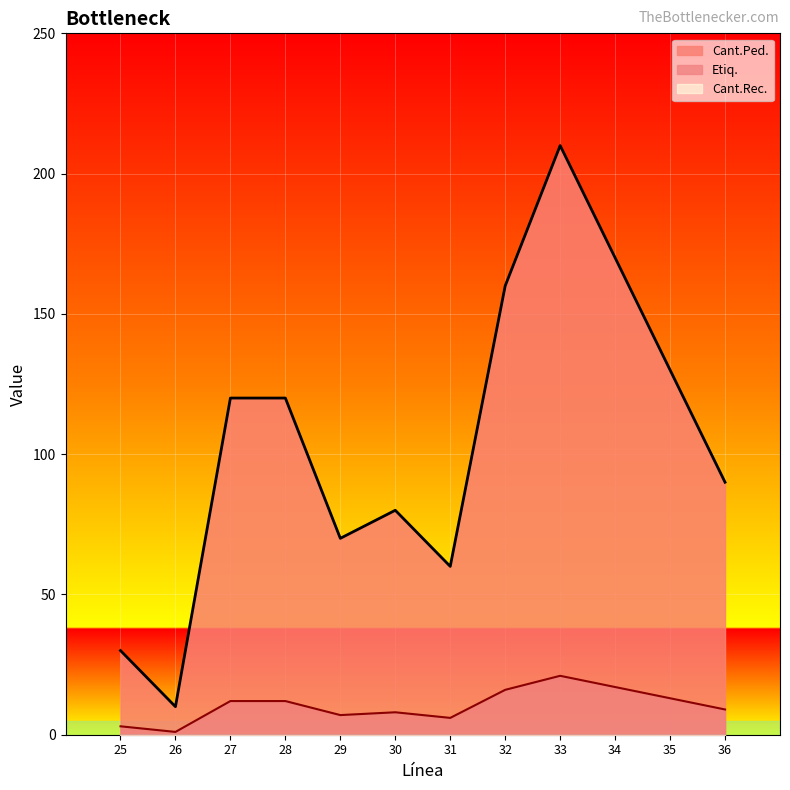

Which category has the lowest value across all series?

26